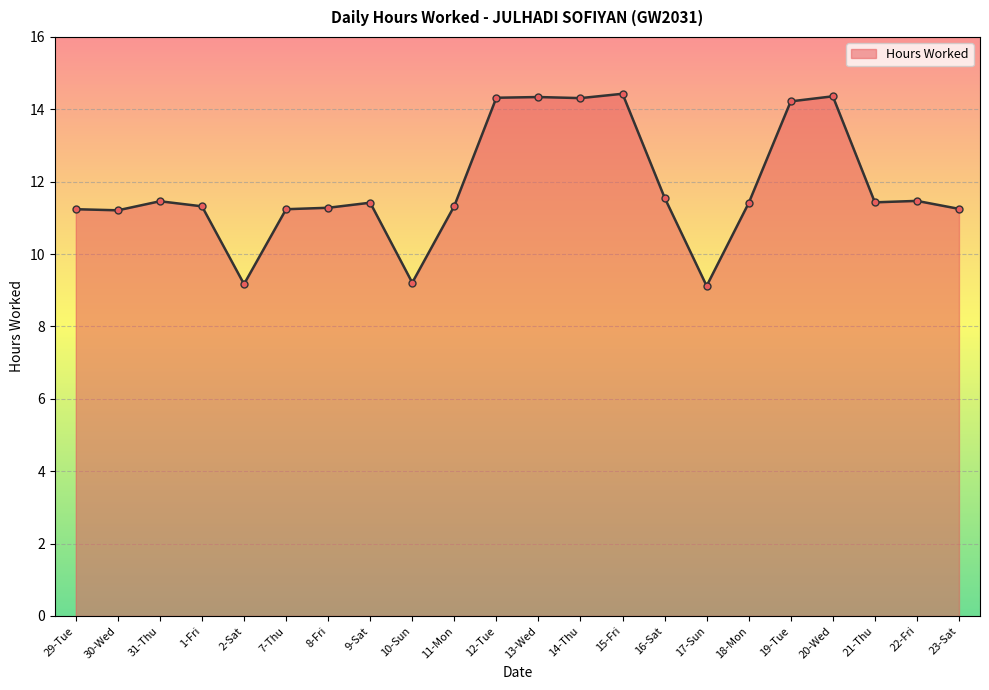

What is the label of the 12th point from the left?

13-Wed